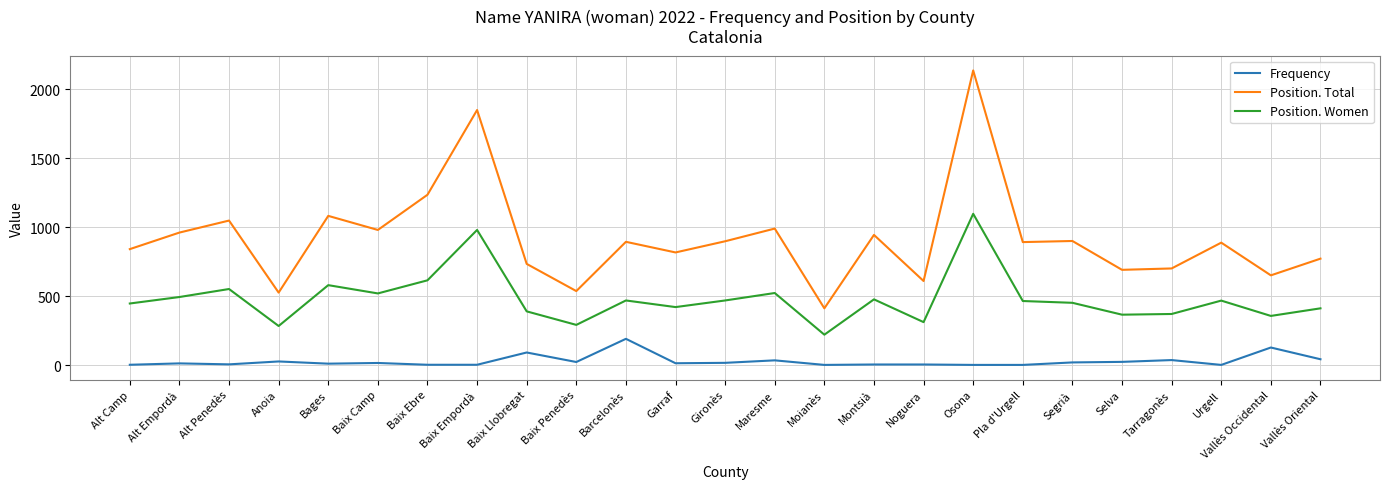

Rank the series by their maximum value, from lowest to highest.

Frequency, Position. Women, Position. Total